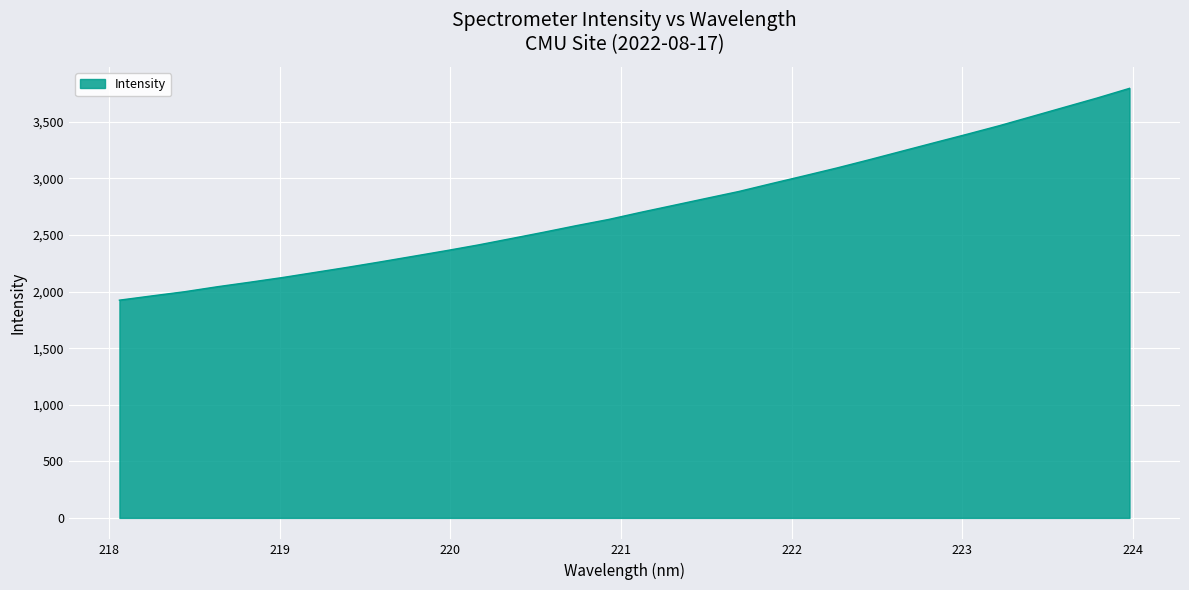

What is the smallest value displayed?

1924.1